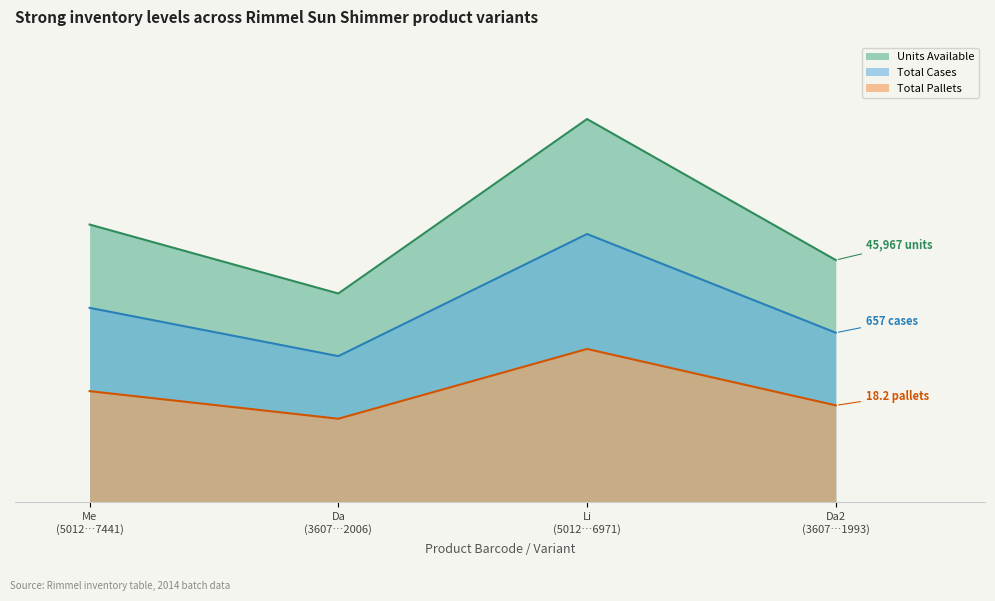

At how many categories does at least one series exceed 522?

4